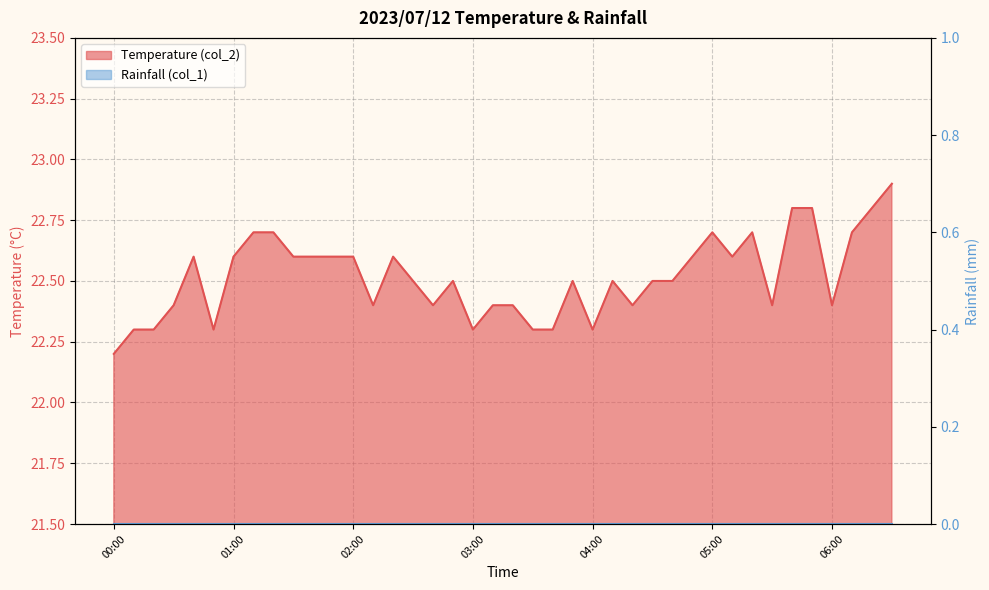

Rank the categories by value from highest to lowest.

06:30, 05:40, 05:50, 06:20, 01:10, 01:20, 05:00, 05:20, 06:10, 00:40, 01:00, 01:30, 01:40, 01:50, 02:00, 02:20, 04:50, 05:10, 02:30, 02:50, 03:50, 04:10, 04:30, 04:40, 00:30, 02:10, 02:40, 03:10, 03:20, 04:20, 05:30, 06:00, 00:10, 00:20, 00:50, 03:00, 03:30, 03:40, 04:00, 00:00